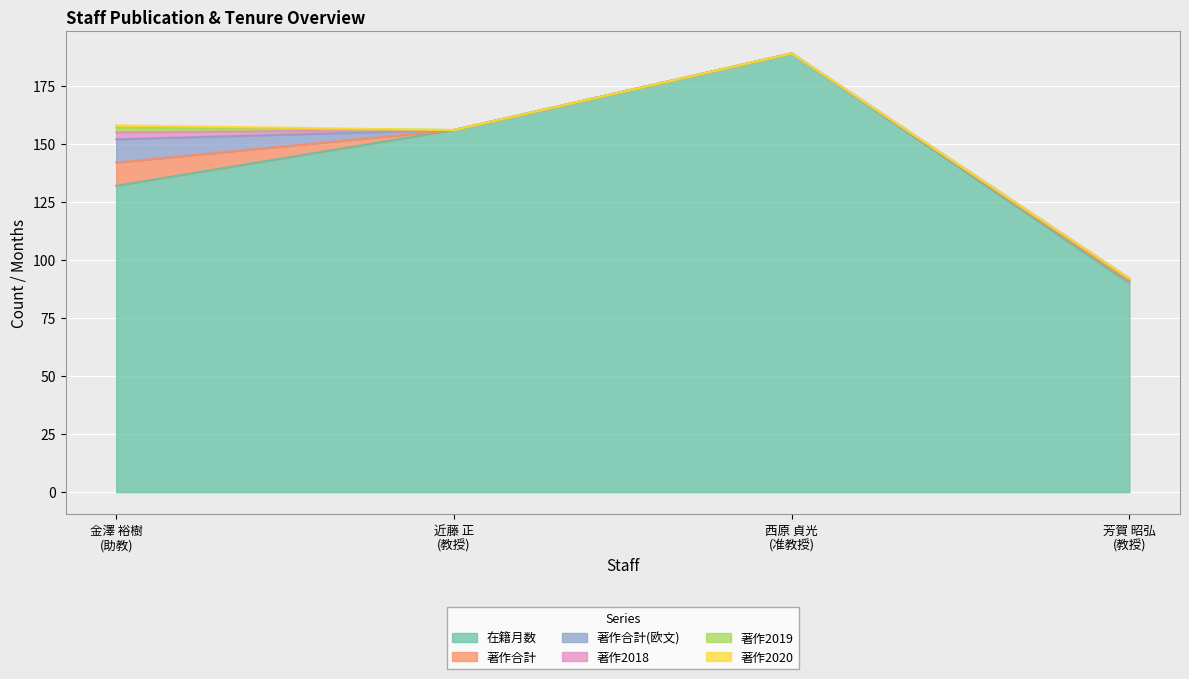

At which label is 著作2019 closest to 1?

金澤 裕樹
(助教)